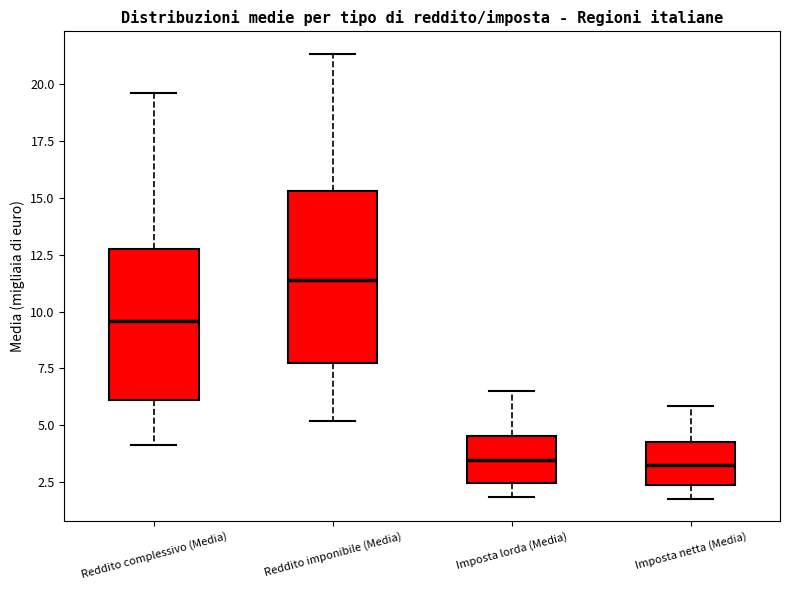

Comparing the boxes themselves (not the whiskers), which one is the tallest?

Reddito imponibile (Media)